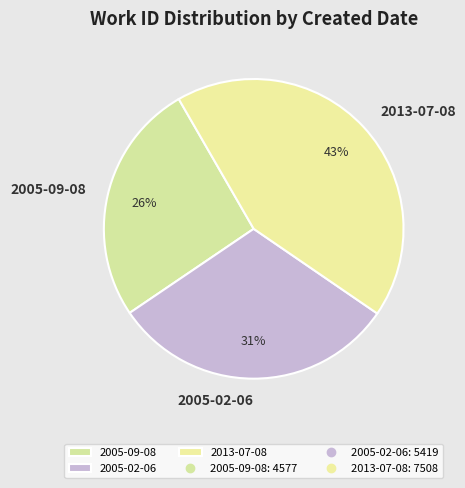

Does any single category account for the majority?

No